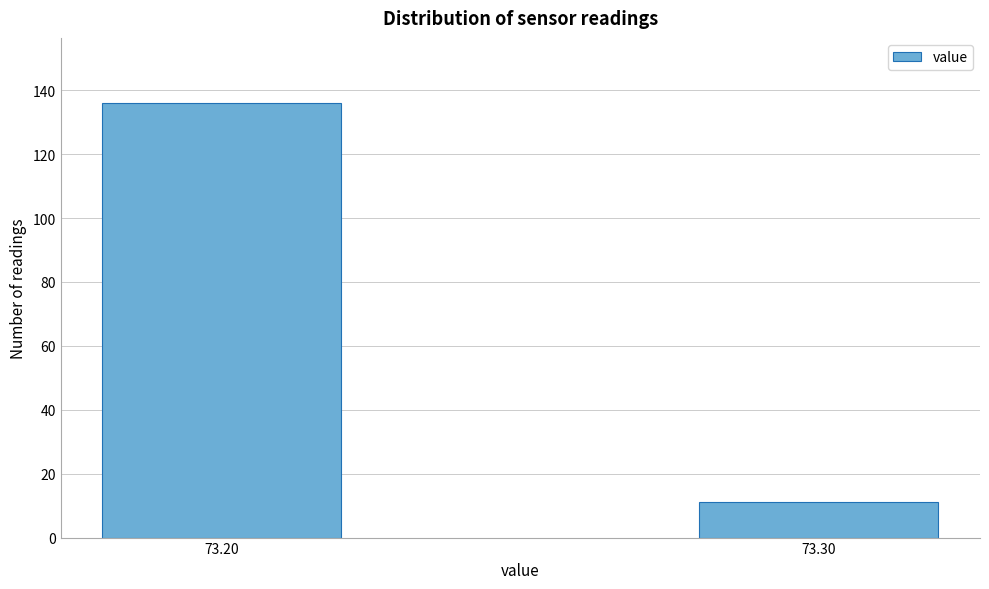

Reading left to right, extract all data points from this chart.

73.20=136	73.30=11